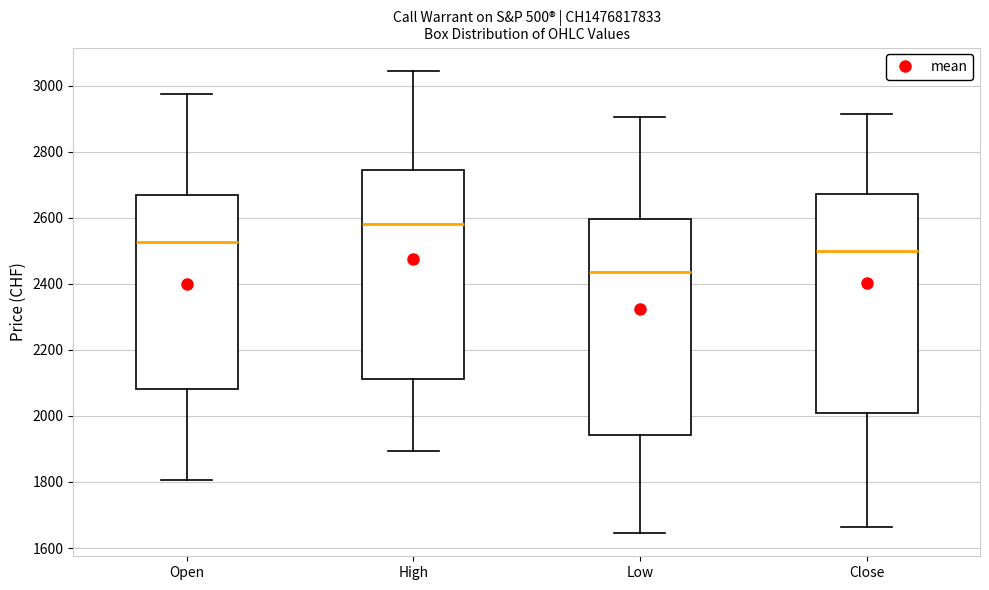

Reading left to right, read every box against the y-axis: the position of its median line, the range the box covers, and the ends of its whiskers. The values are not printed on the chart, so give them approximately, as read against the axis.

Open: median 2520, box 2080 to 2680, whiskers 1800 to 2980
High: median 2580, box 2120 to 2740, whiskers 1900 to 3040
Low: median 2440, box 1940 to 2600, whiskers 1640 to 2900
Close: median 2500, box 2000 to 2680, whiskers 1660 to 2920